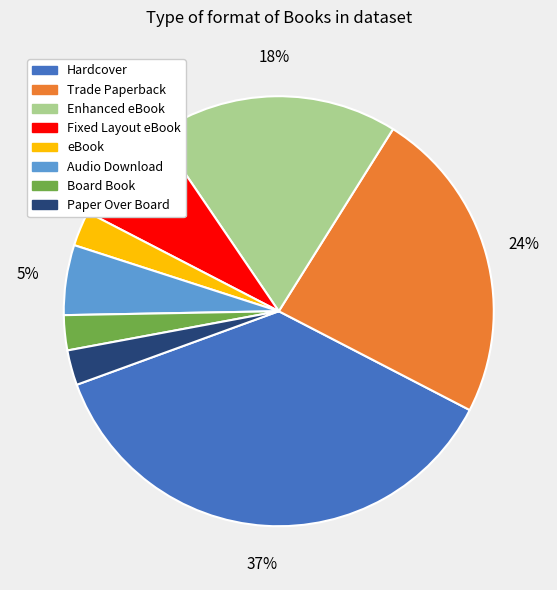

Count the number of slices in the pie.

8